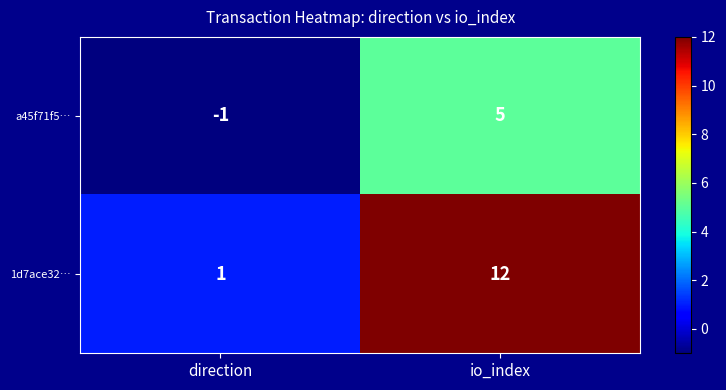

True or false: 1d7ace32… has a value of 2 at direction.

False